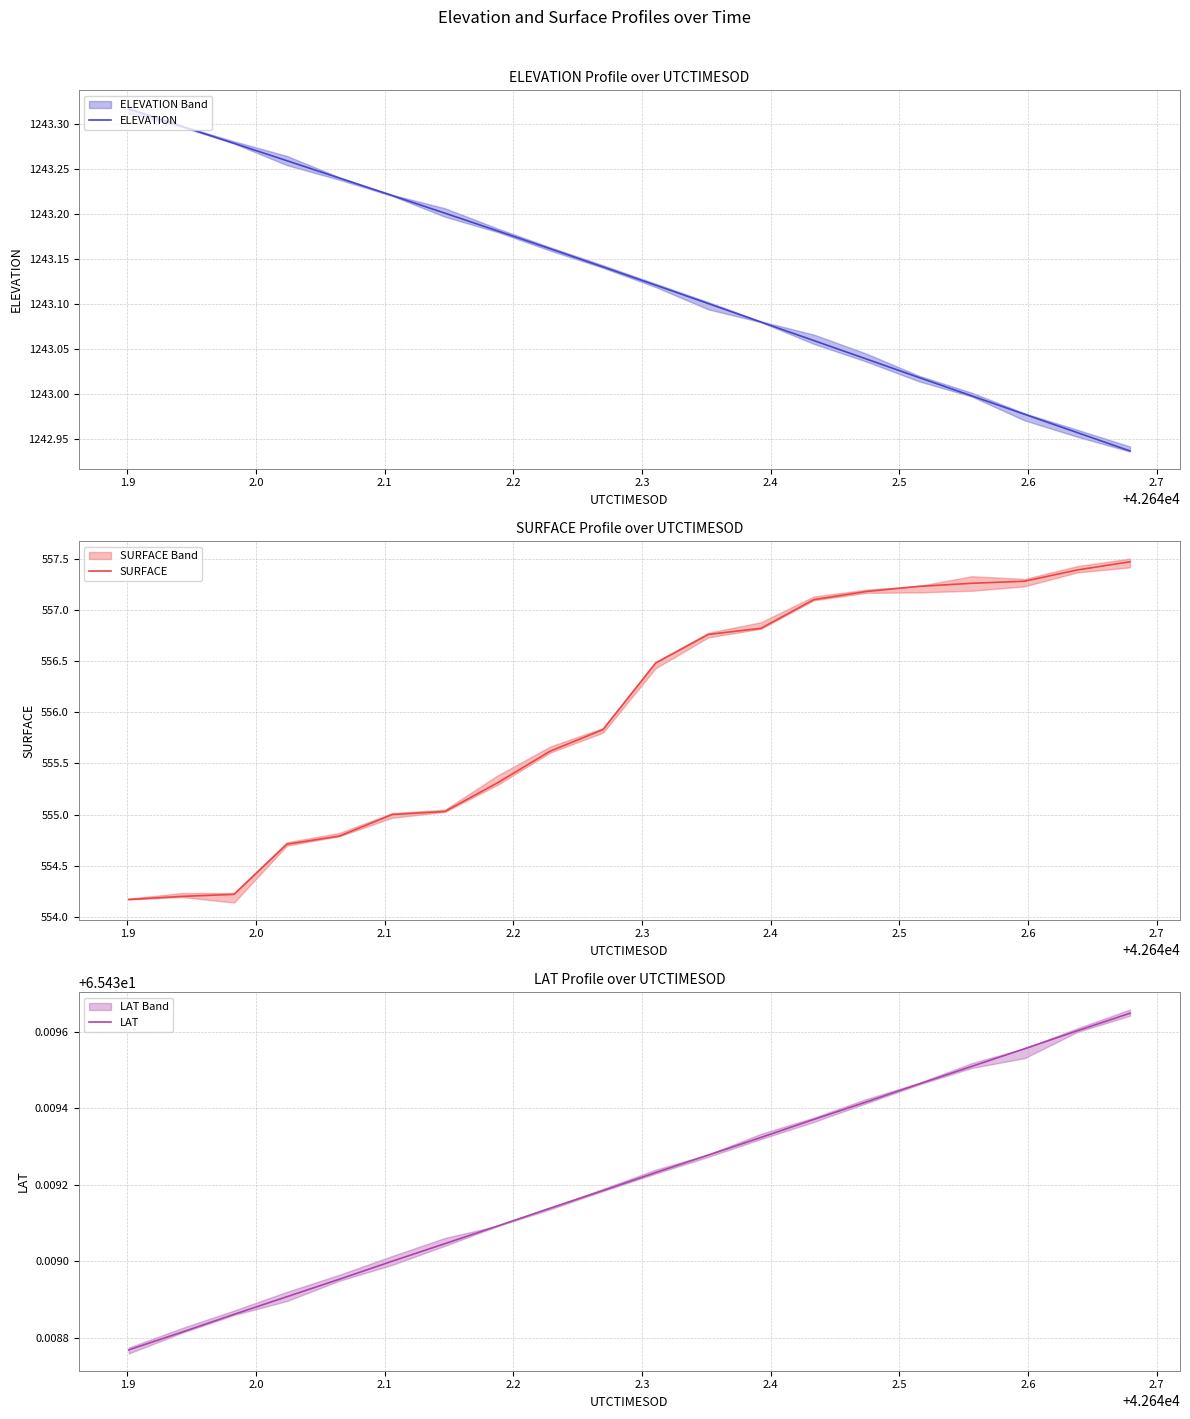

True or false: ELEVATION and LAT cross at least once.

False